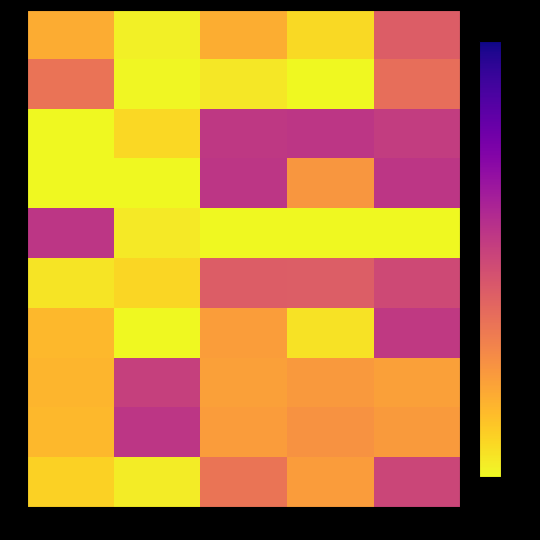

How many distinct data groups are displayed?

10